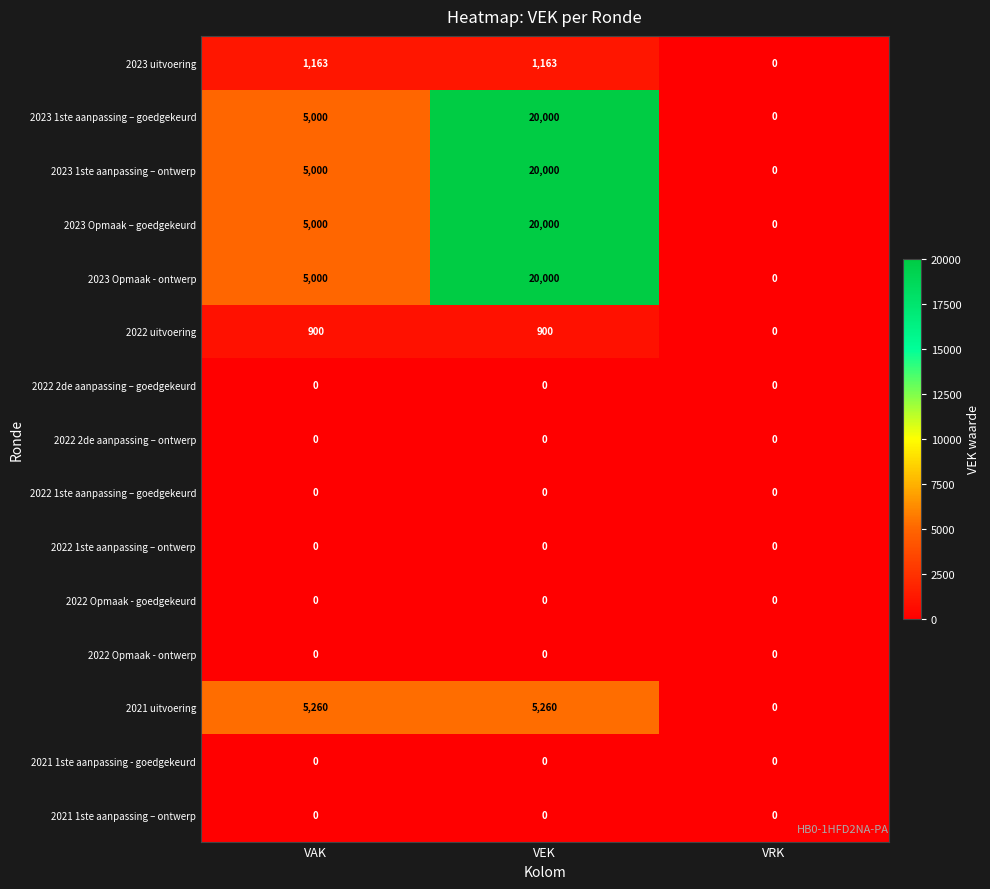

Count the 2023 Opmaak – goedgekeurd values in the range 0 to 20000.

3